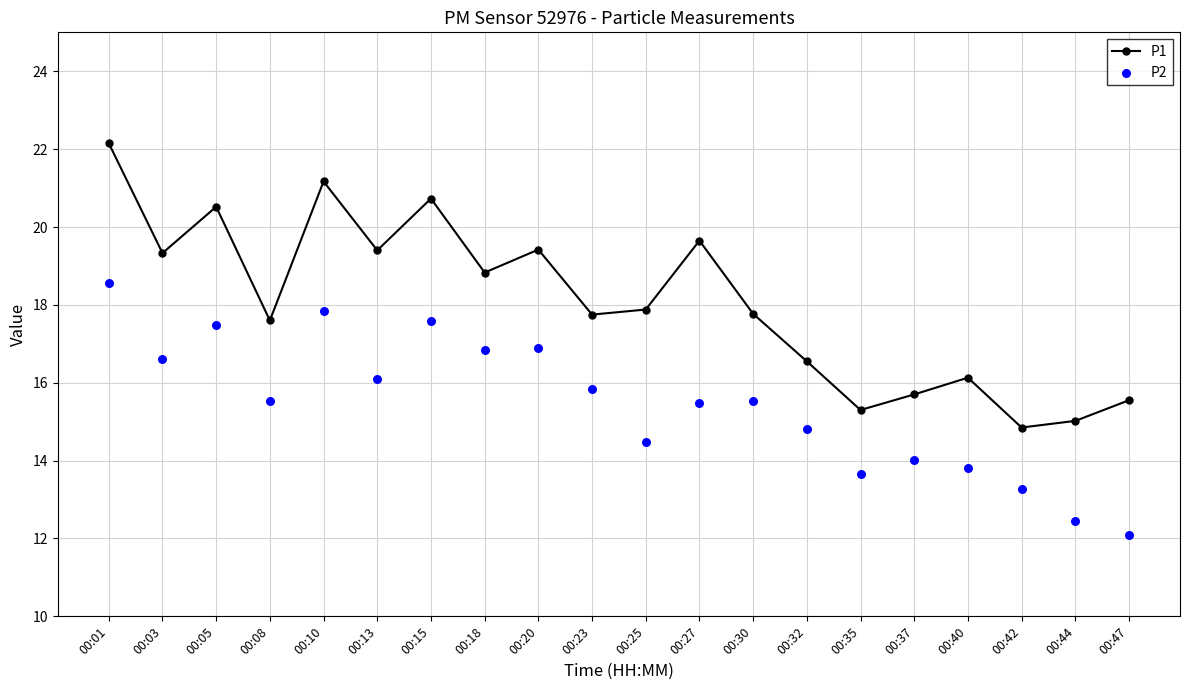

What is the total value across all series at 00:42?

28.1